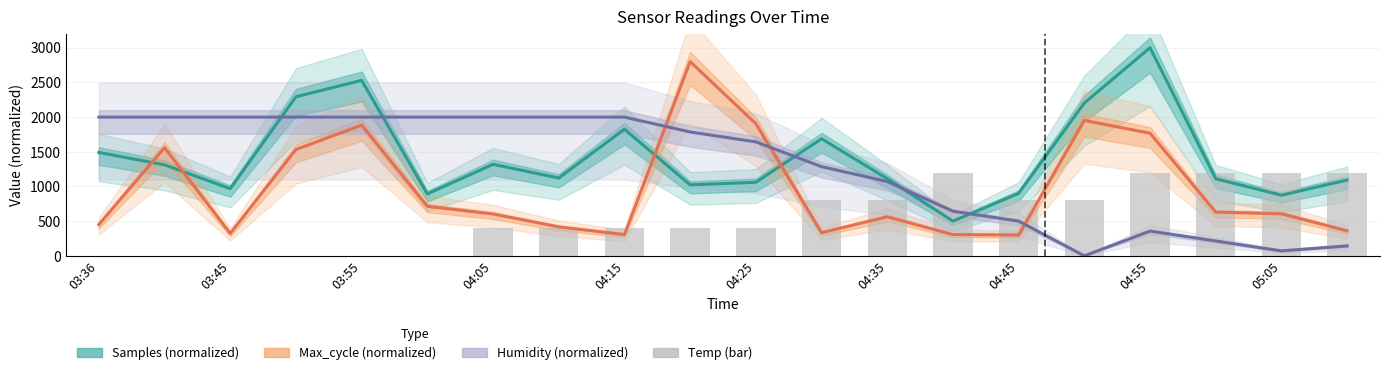

What are all the series names shown in the legend?

Samples (normalized), Max_cycle (normalized), Humidity (normalized), Temp (bar)